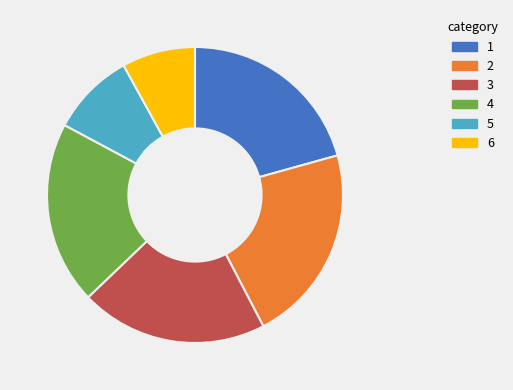

Is it true that 3 is 10% of the pie?

False